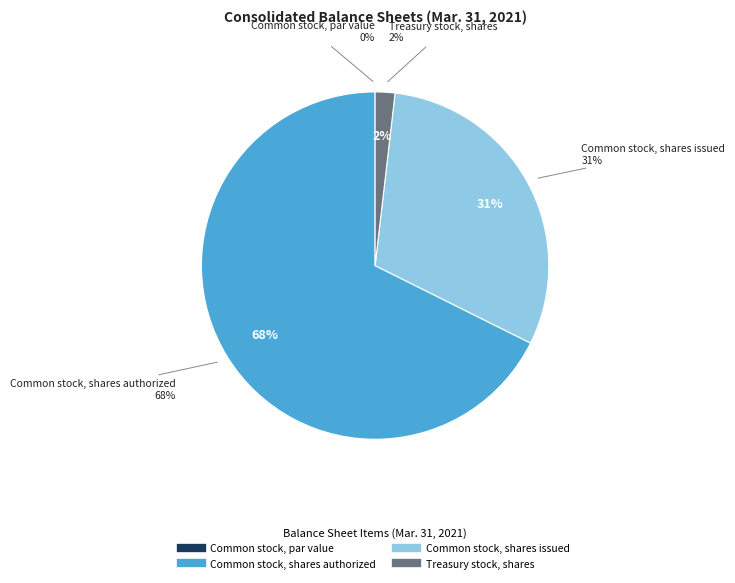

Is it true that Common stock, shares authorized is 82% of the pie?

False